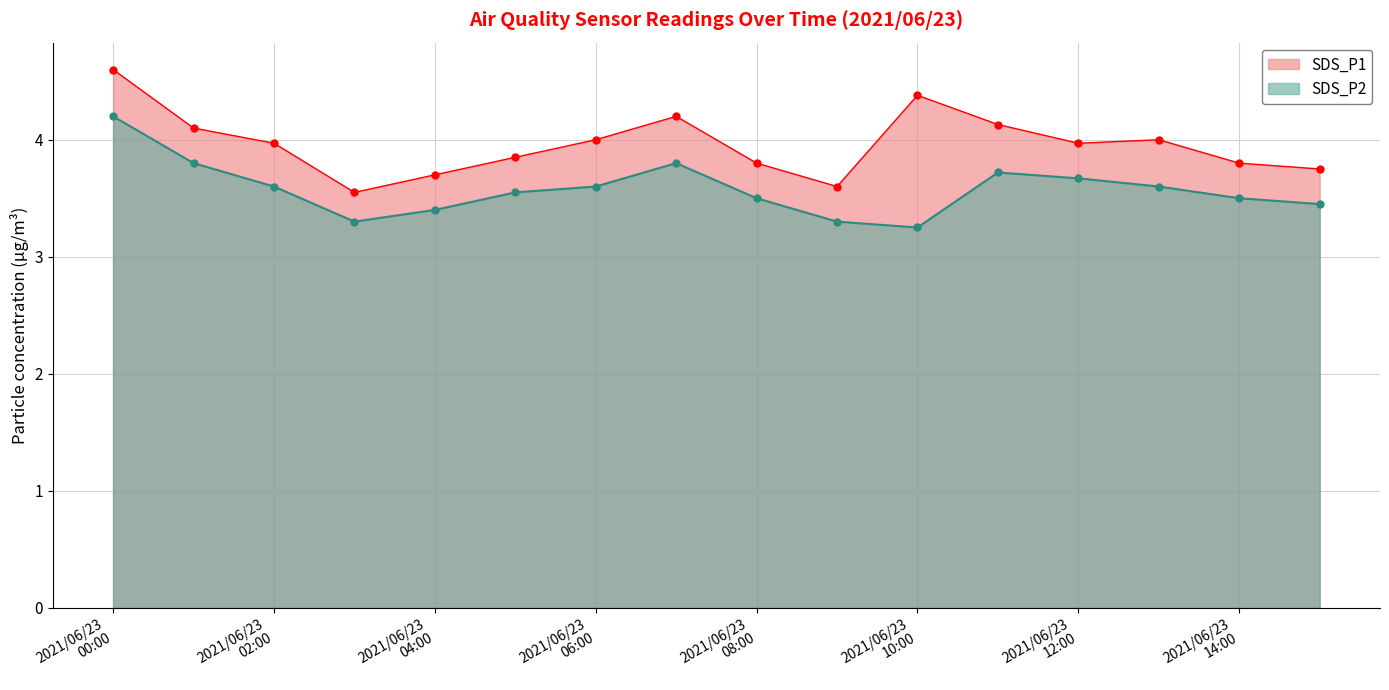

True or false: SDS_P2 has a value of 1.6 at 2021/06/23 06:00.

False